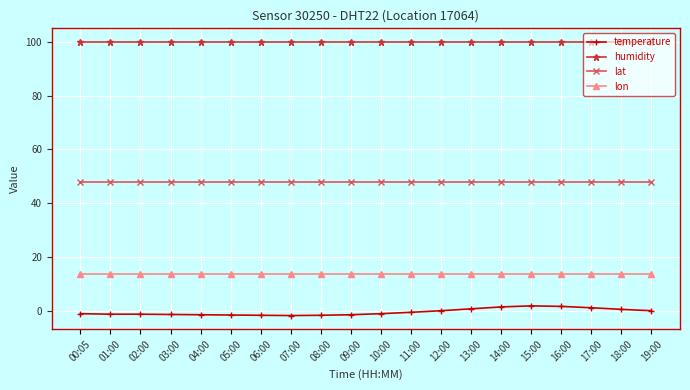

How many series are shown in this chart?

4